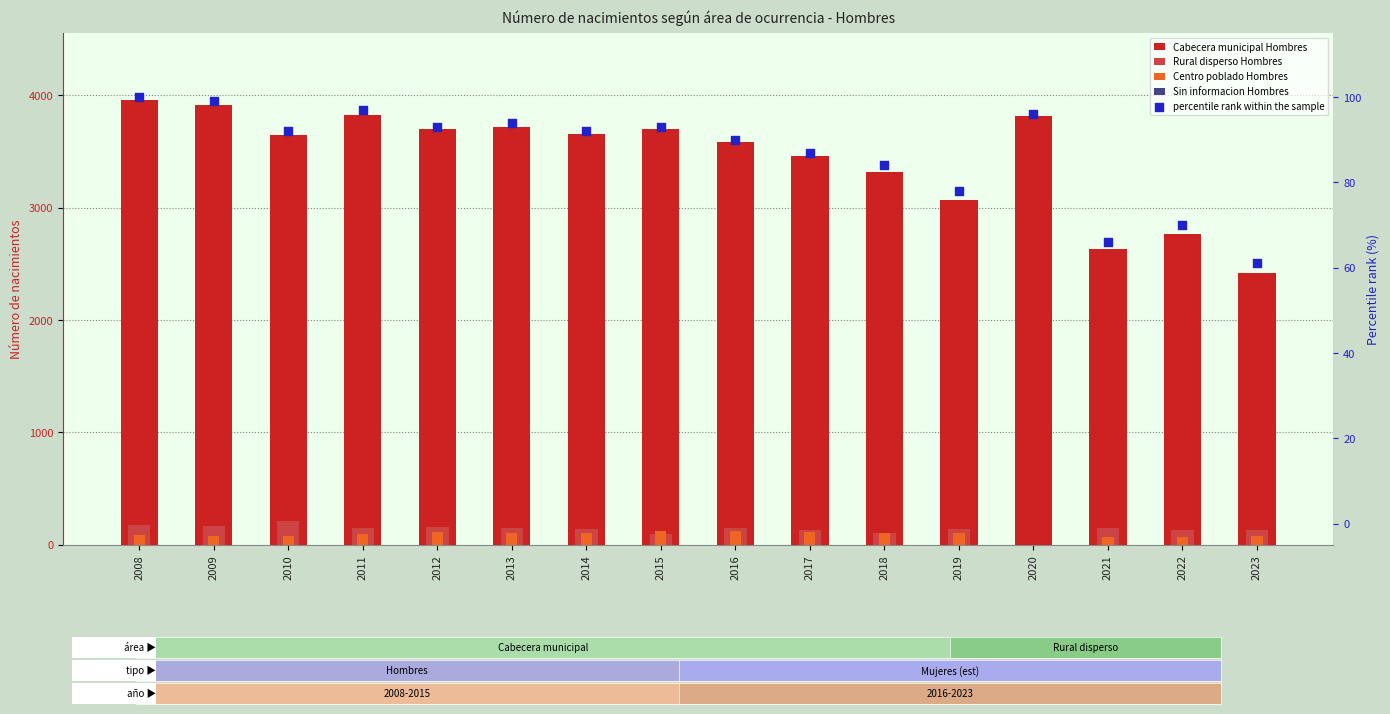

Which series contains the highest Y value?

Cabecera municipal Hombres